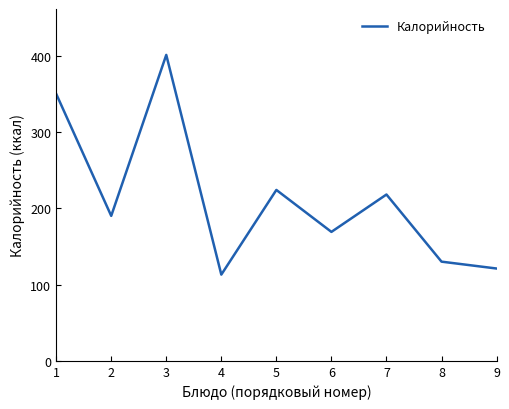

Is this an area chart (filled region under the line)?

No